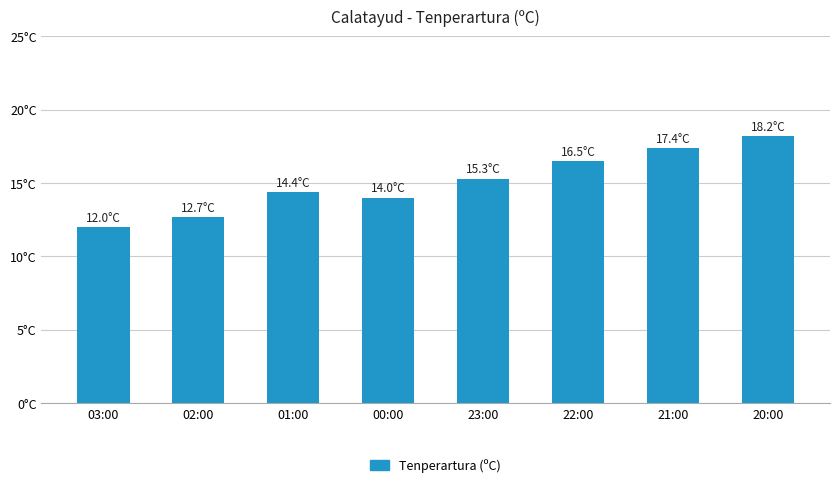

Which category has the highest value across all series?

20:00